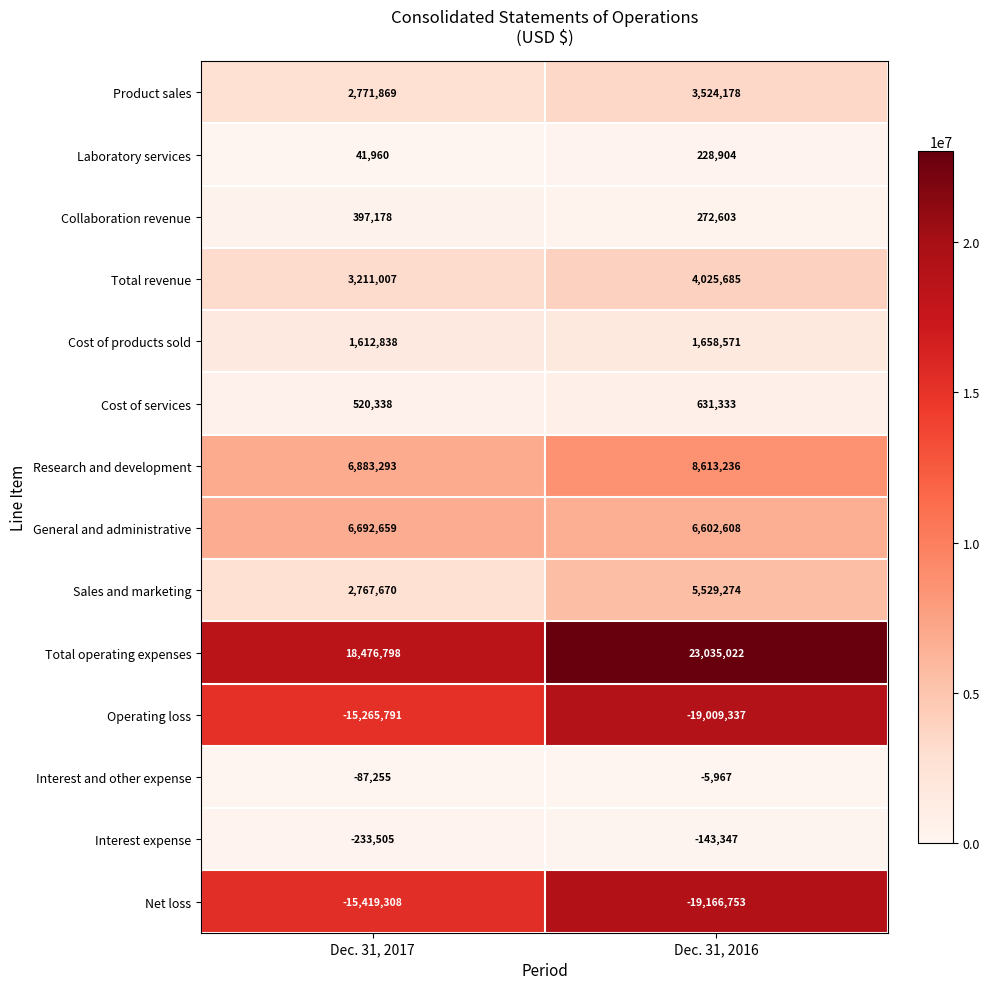

At Dec. 31, 2016, list the series in order from largest to smallest.

Total operating expenses, Research and development, General and administrative, Sales and marketing, Total revenue, Product sales, Cost of products sold, Cost of services, Collaboration revenue, Laboratory services, Interest and other expense, Interest expense, Operating loss, Net loss